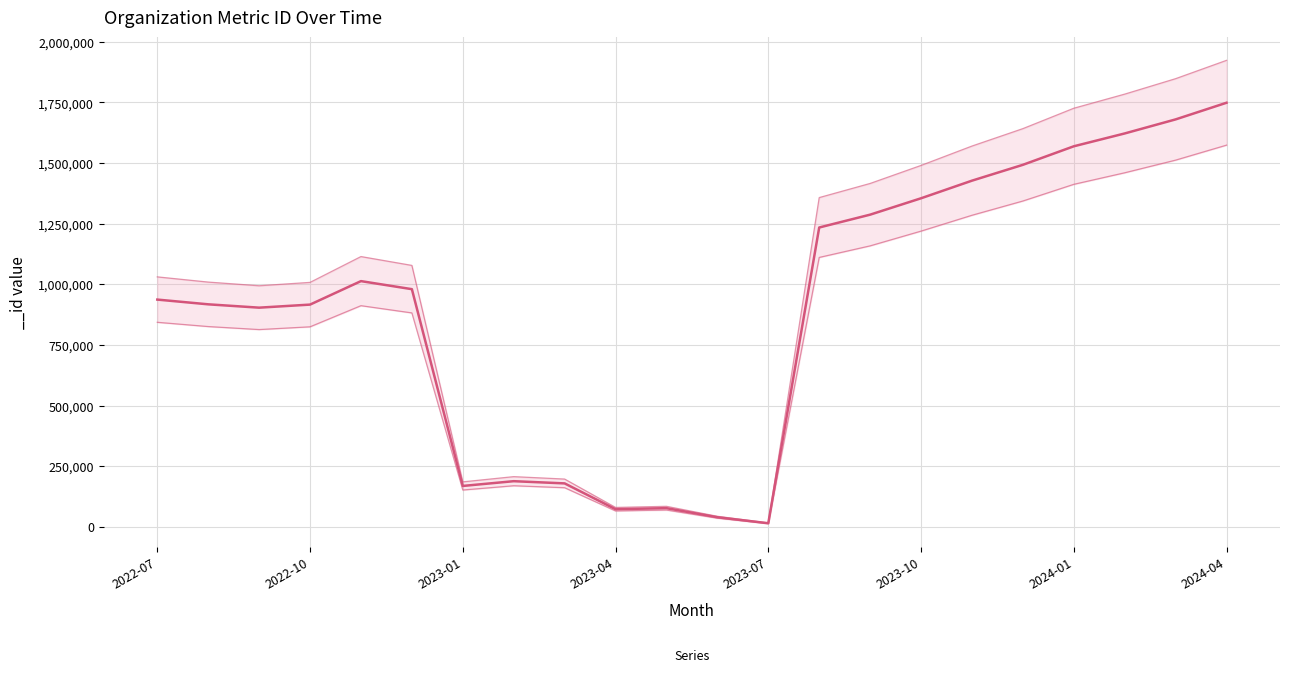

Reading left to right, transcribe all the data shown in this chart.

936927	917414	903628	916268	1013107	979940	168192	187801	178728	72321	76508	39114	14236	1234293	1287288	1354867	1427515	1492868	1569323	1622285	1680269	1748964